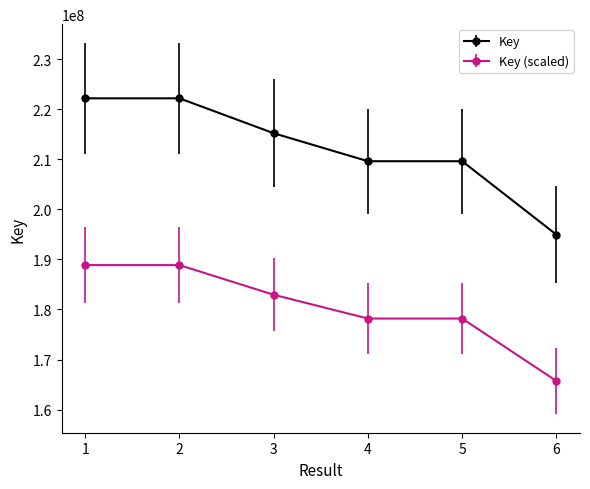

How many categories are shown in the chart?

6